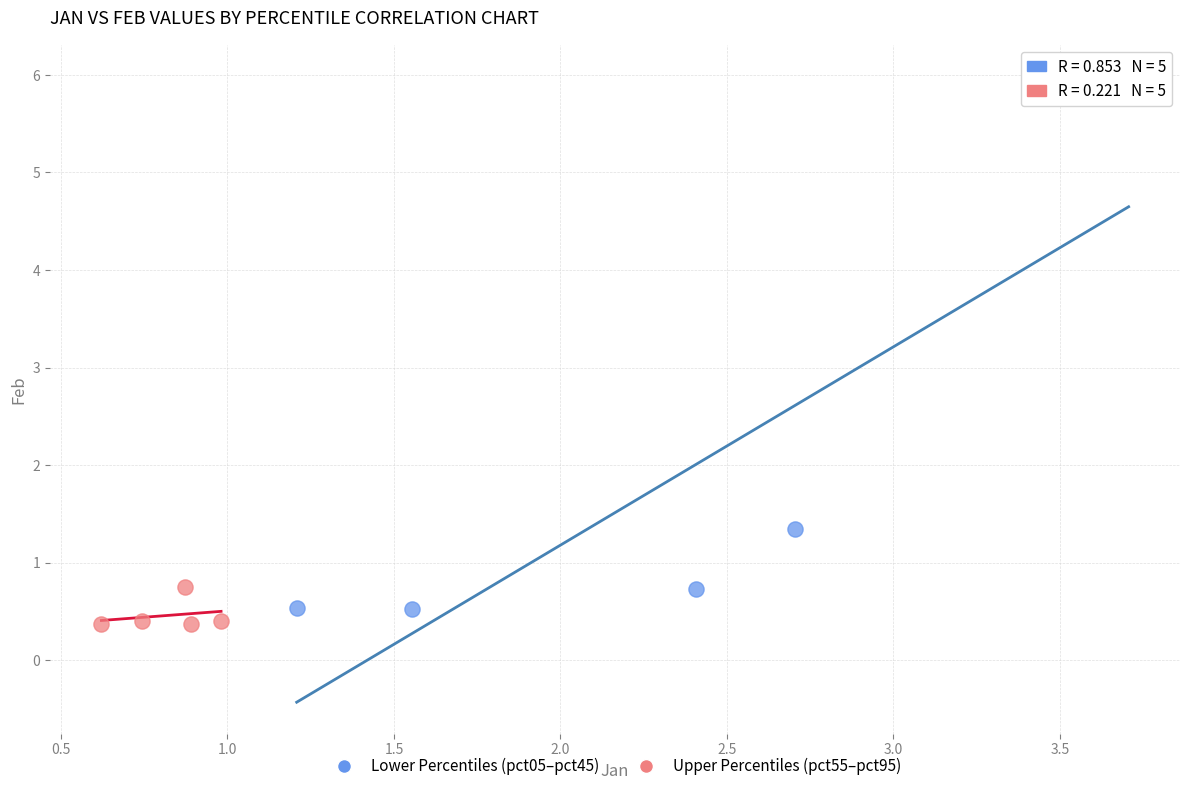

Which series has the largest Y range (max minus min)?

Lower Percentiles (pct05–pct45)